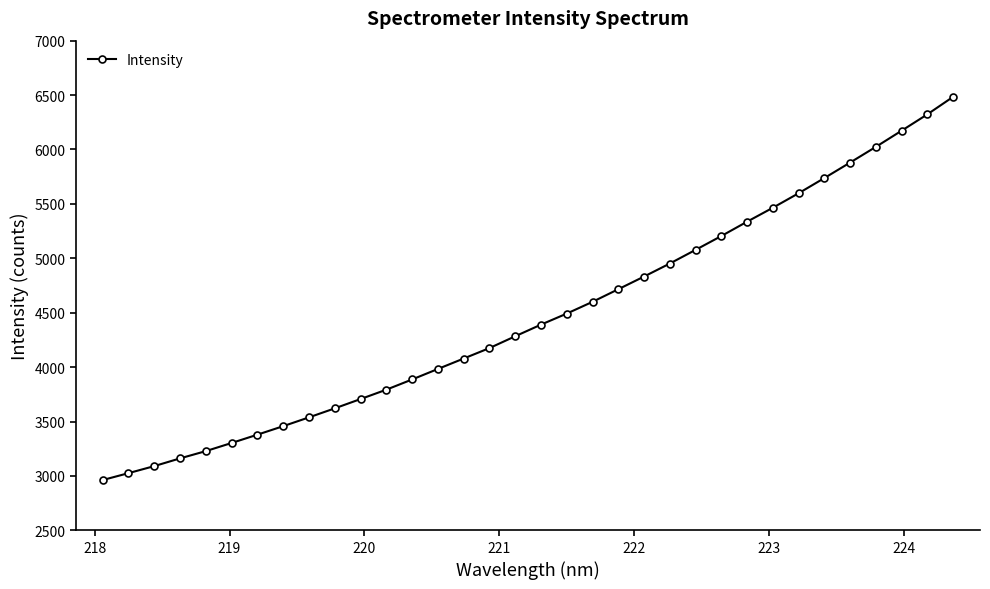

What is the difference between the maximum and minimum values?

3521.2